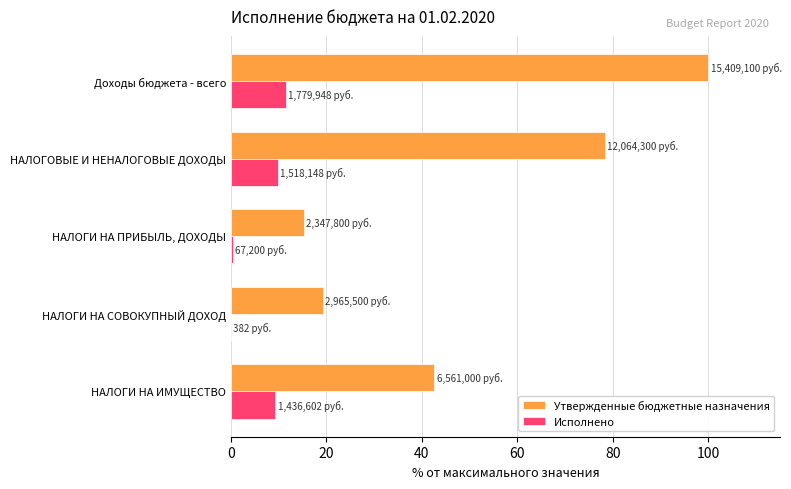

Count the number of categories in the chart.

5